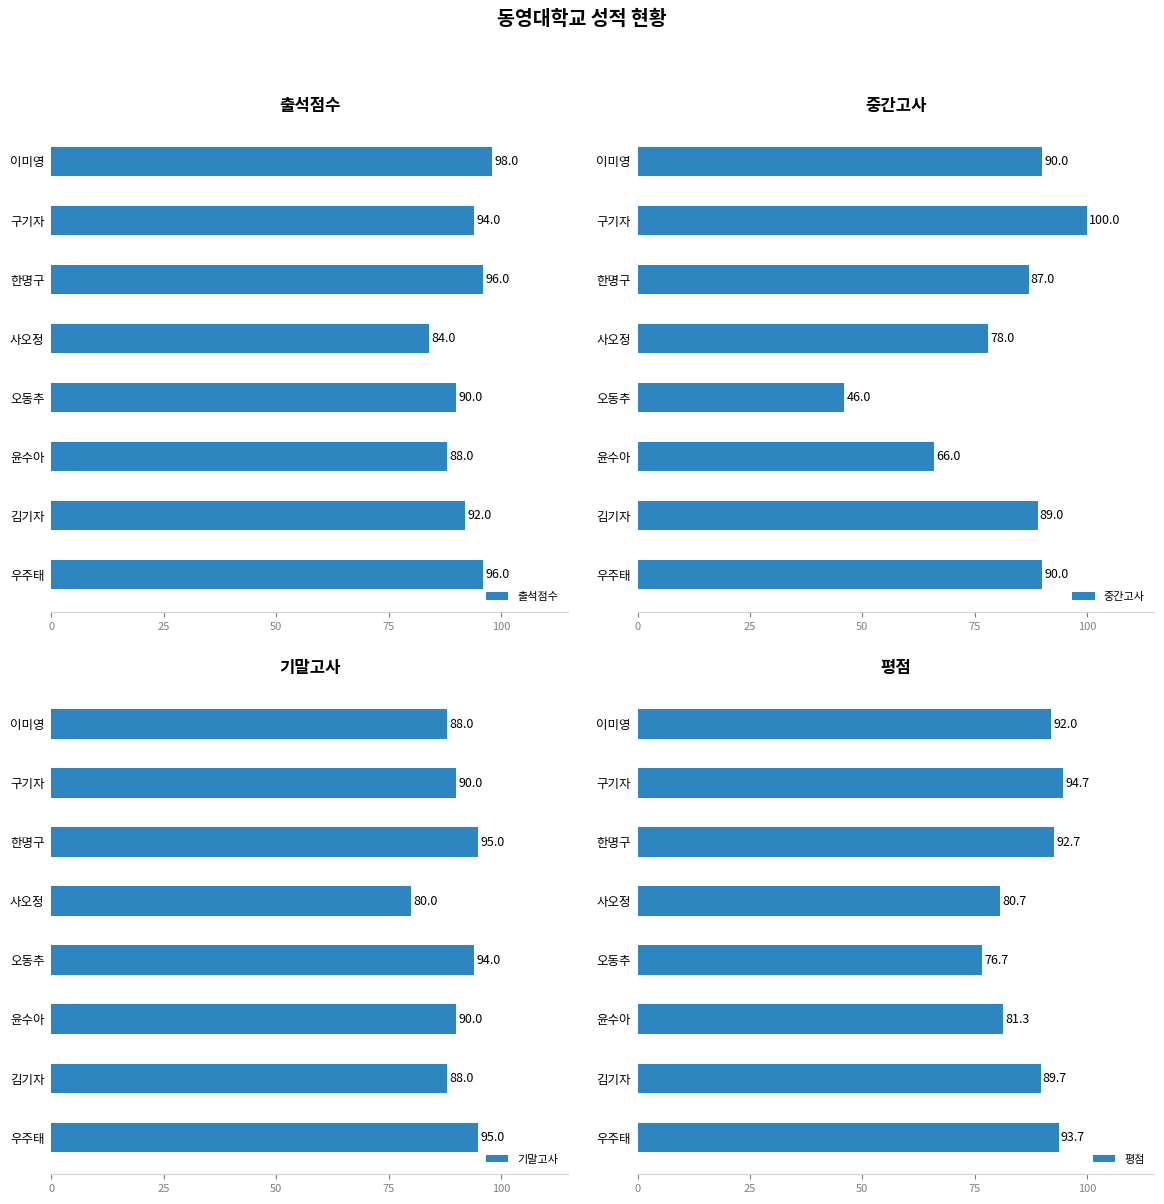

Rank the series by their average value, from lowest to highest.

중간고사, 평점, 기말고사, 출석점수